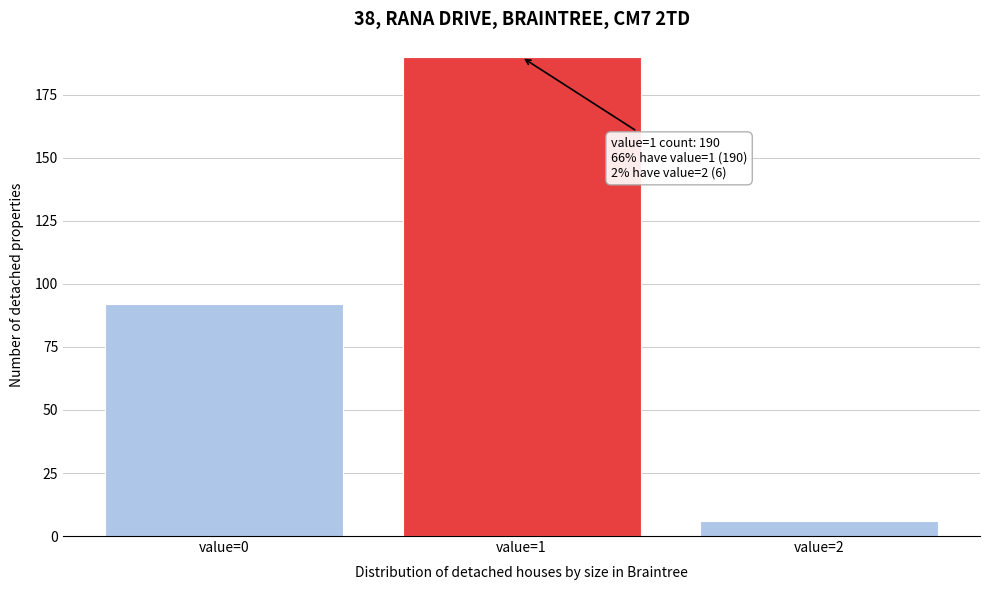

Reading right to left, extract all data points from this chart.

value=2=6	value=1=190	value=0=92